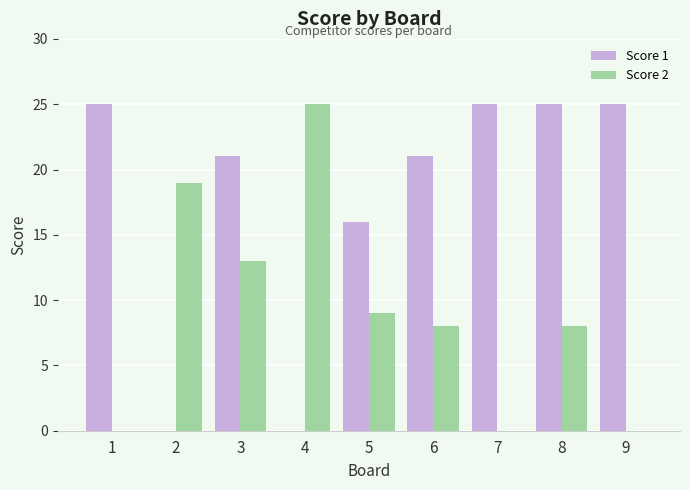

What is the maximum value shown in the chart?

25